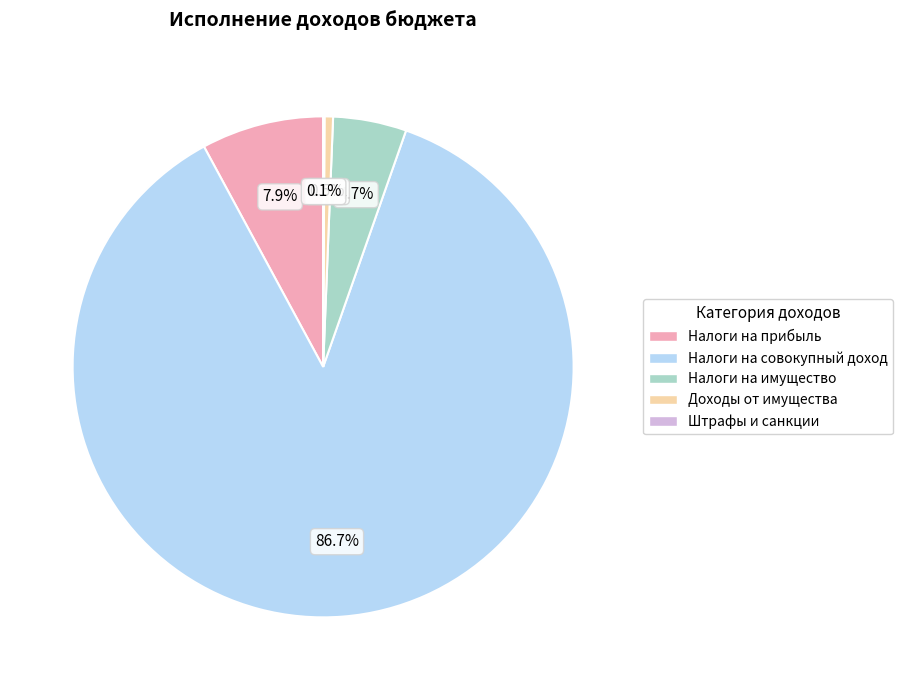

What is the majority slice?

Налоги на совокупный доход